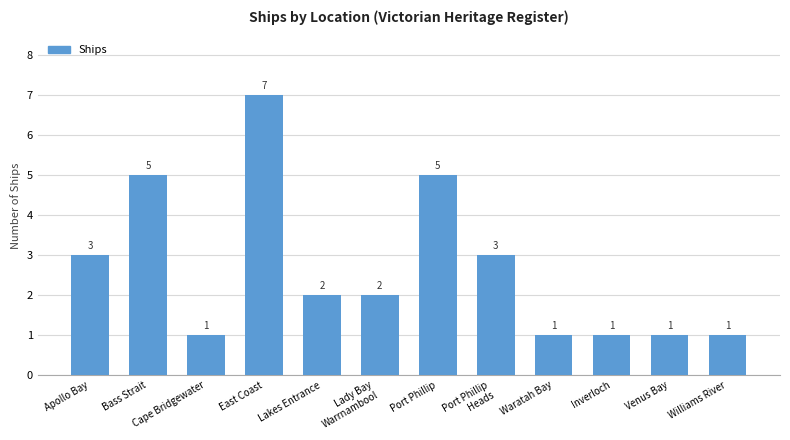

What is the difference between the second highest and second lowest values?

4